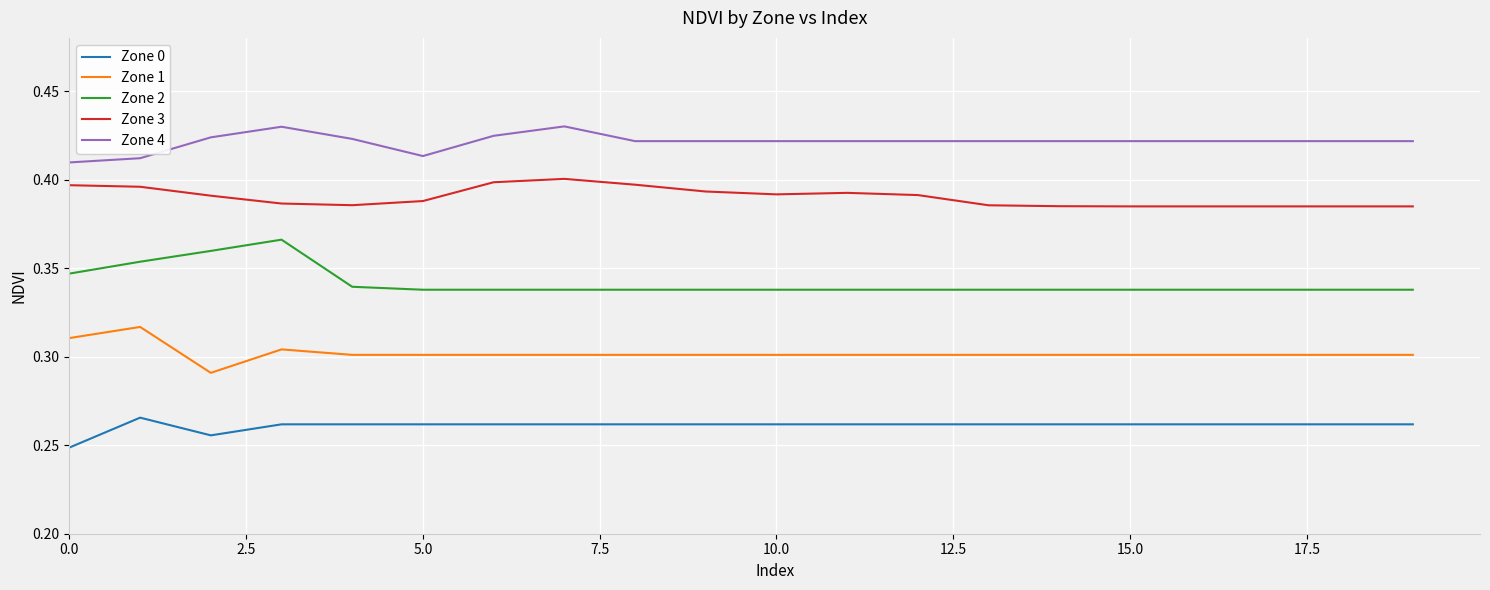

List the series in order of their peak value, highest first.

Zone 4, Zone 3, Zone 2, Zone 1, Zone 0